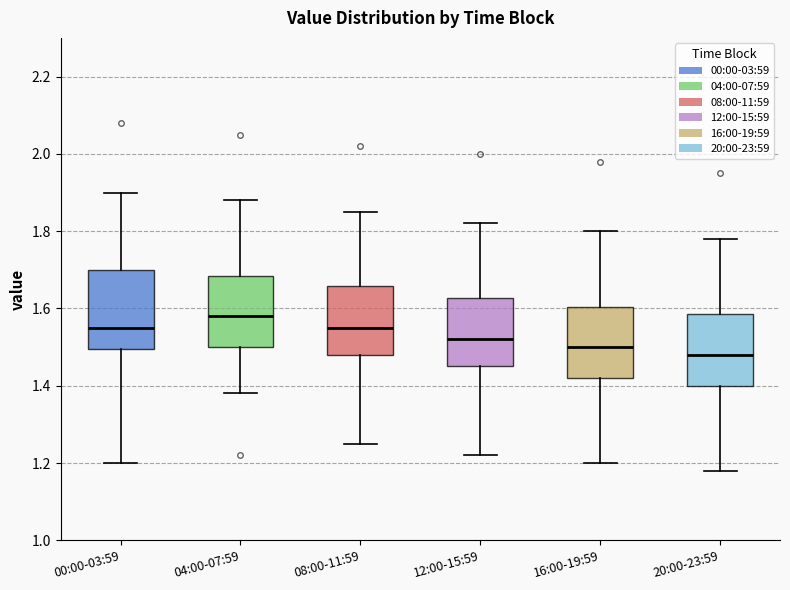

Which box's median line is the lowest?

20:00-23:59